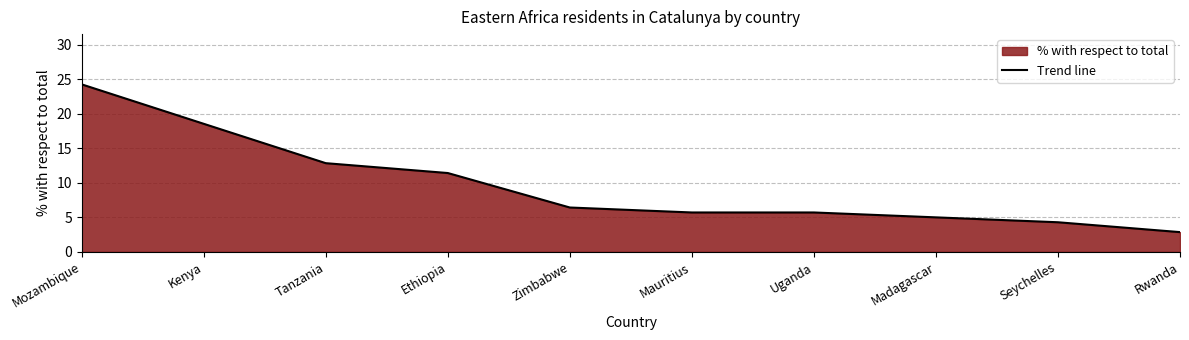

Does the chart have visible grid lines?

Yes